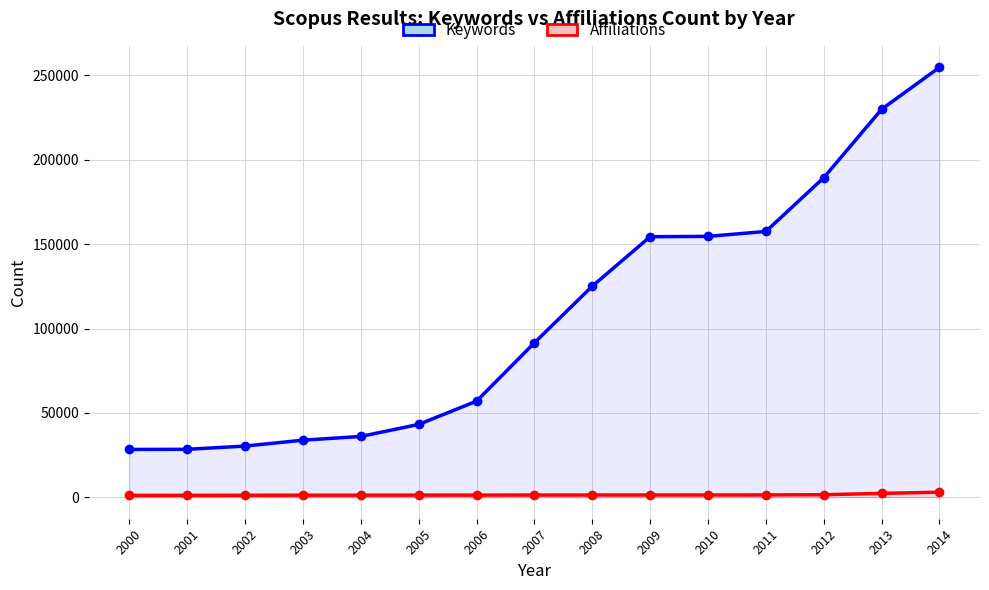

True or false: Keywords and Affiliations intersect in this chart.

False